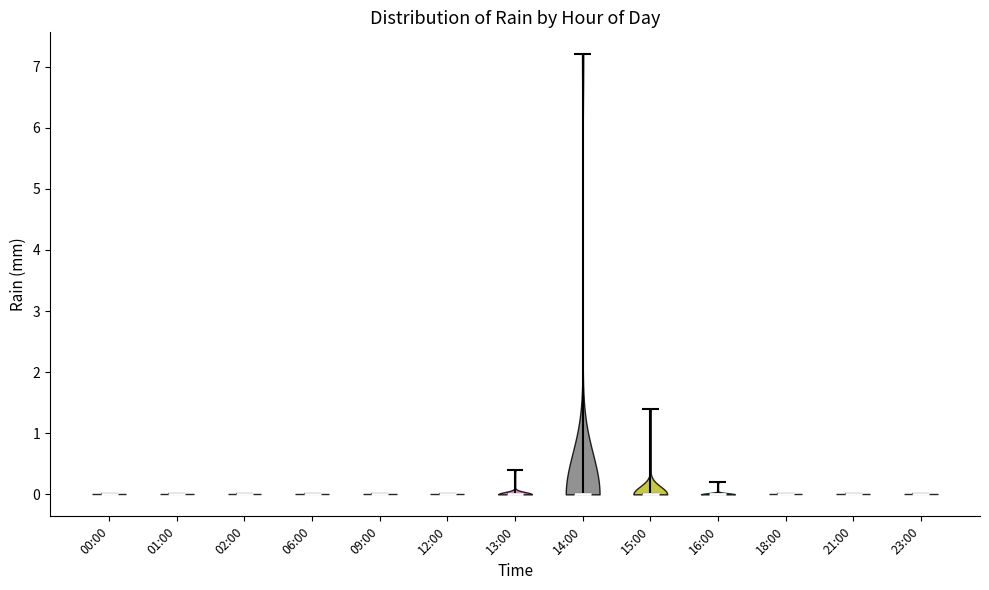

Reading left to right, read every violin against the y-axis: where its median line is, and the lowest and highest points it reaches. The values are not printed on the chart, so give them approximately, as read against the axis.

00:00: median line 0.0, lowest point 0.0, highest point 0.0
01:00: median line 0.0, lowest point 0.0, highest point 0.0
02:00: median line 0.0, lowest point 0.0, highest point 0.0
06:00: median line 0.0, lowest point 0.0, highest point 0.0
09:00: median line 0.0, lowest point 0.0, highest point 0.0
12:00: median line 0.0, lowest point 0.0, highest point 0.0
13:00: median line 0.0, lowest point 0.0, highest point 0.4
14:00: median line 0.0, lowest point 0.0, highest point 7.2
15:00: median line 0.0, lowest point 0.0, highest point 1.4
16:00: median line 0.0, lowest point 0.0, highest point 0.2
18:00: median line 0.0, lowest point 0.0, highest point 0.0
21:00: median line 0.0, lowest point 0.0, highest point 0.0
23:00: median line 0.0, lowest point 0.0, highest point 0.0